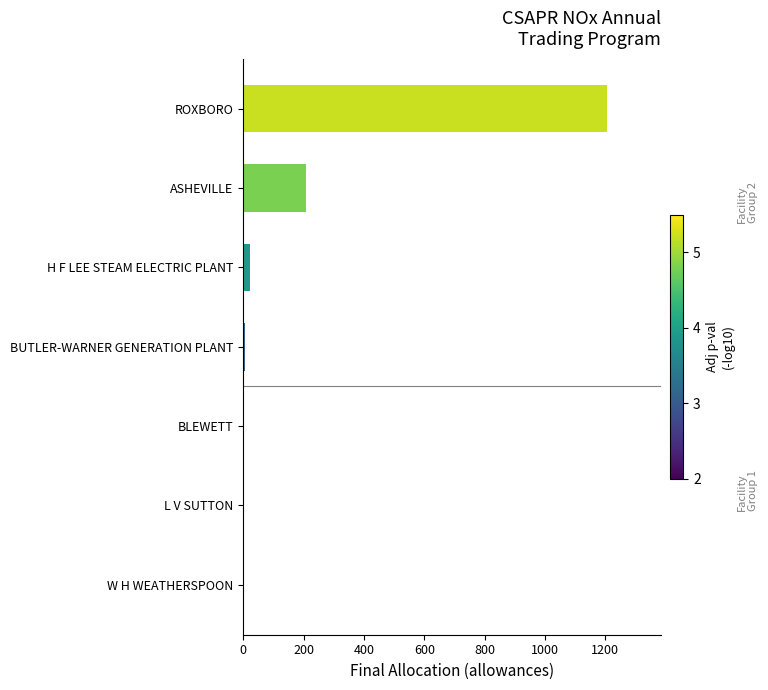

The chart shows a value of -583 at L V SUTTON. True or false?

False